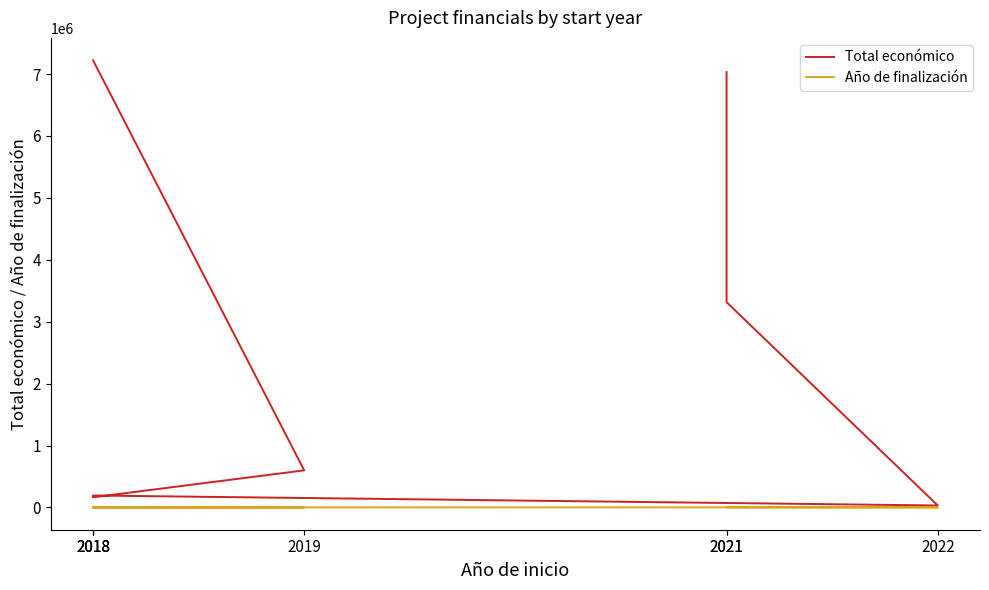

How many lines are shown in the chart?

2